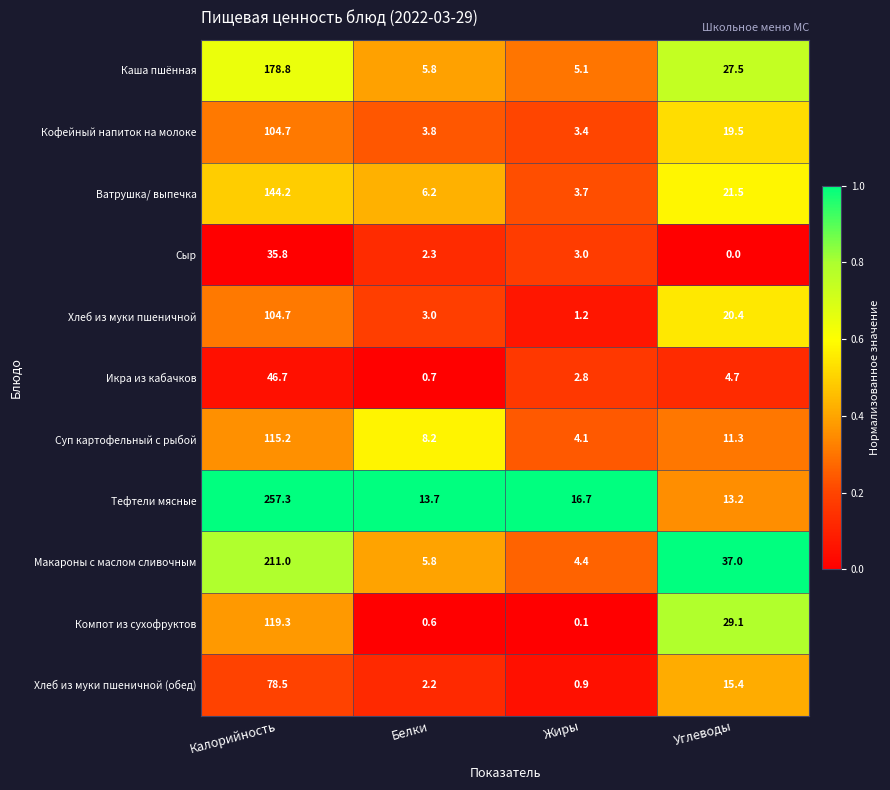

What is the spread (max minus min) of values at Калорийность?

221.5